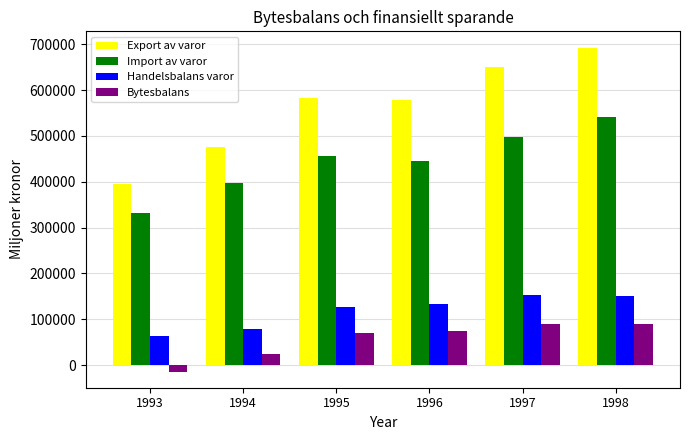

Which series has the widest spread of values?

Export av varor